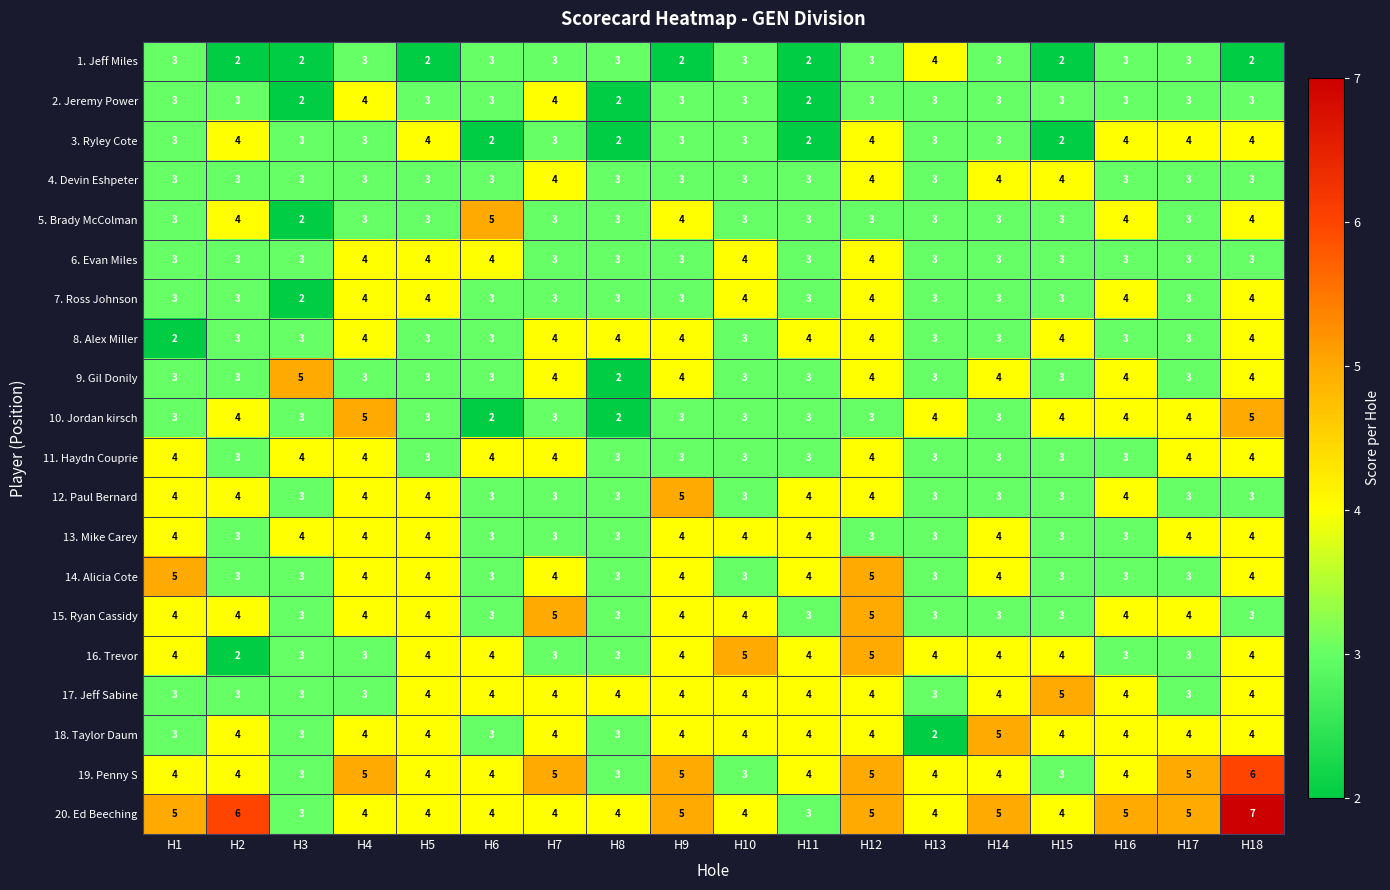

The value of 4. Devin Eshpeter at H6 is 4. True or false?

False